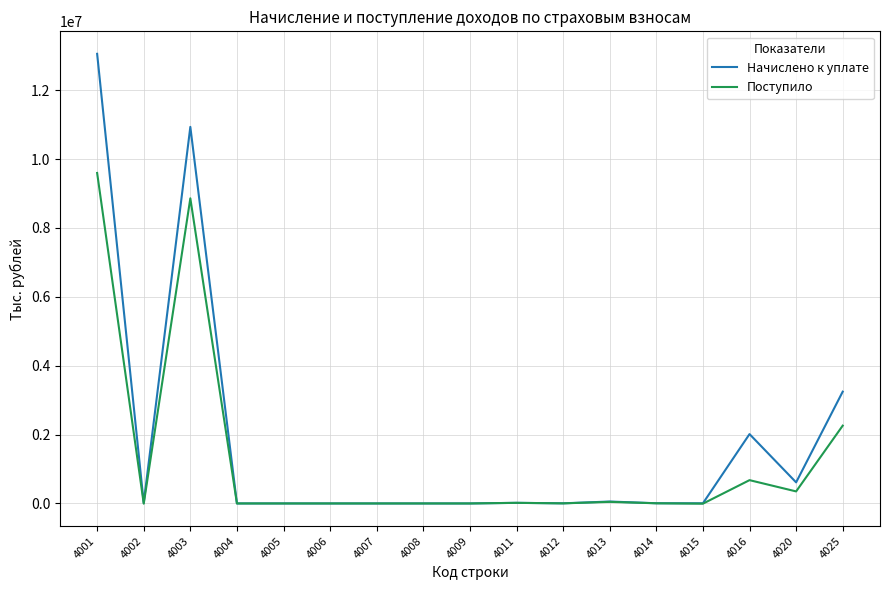

Which series changed the most between 4001 and 4016?

Начислено к уплате